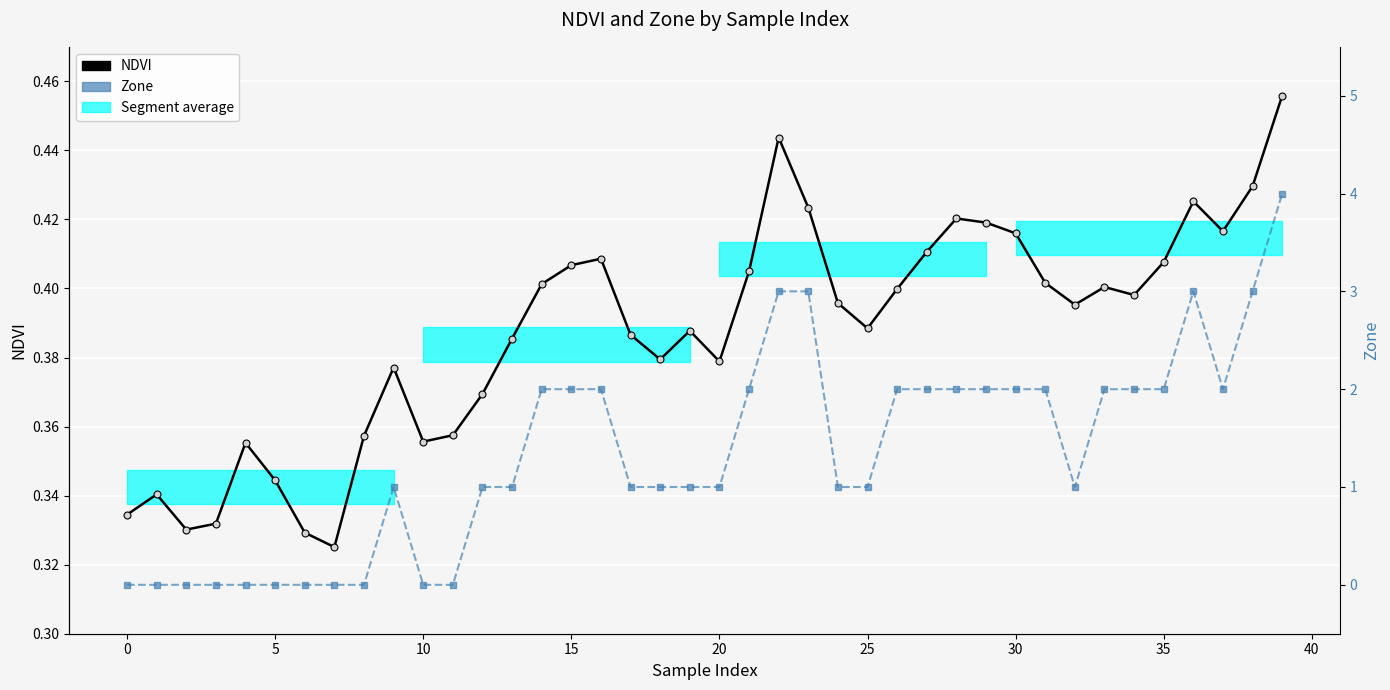

Does the chart display data point markers on the line(s)?

Yes